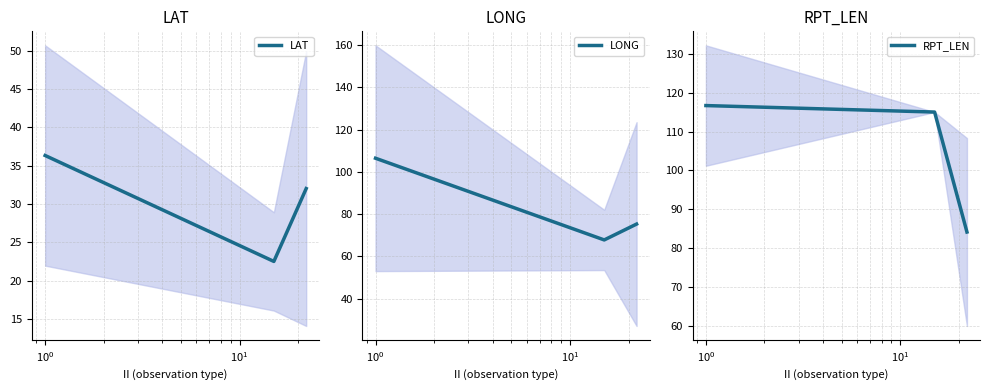

Reading left to right, what are all the values shown in this chart?

LAT: 36.3	22.5	32.0
LONG: 106.4	67.8	75.3
RPT_LEN: 116.7	115.0	84.2